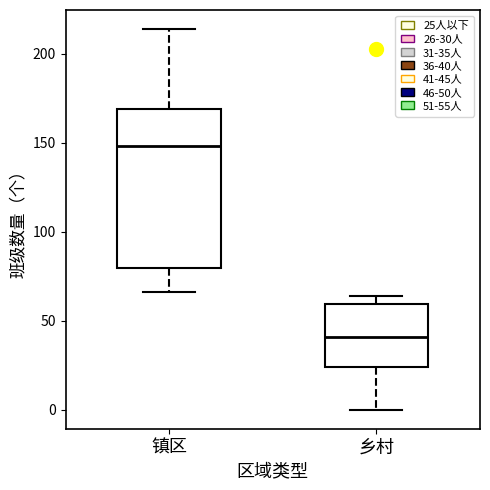

Comparing the boxes themselves (not the whiskers), which one is the tallest?

镇区